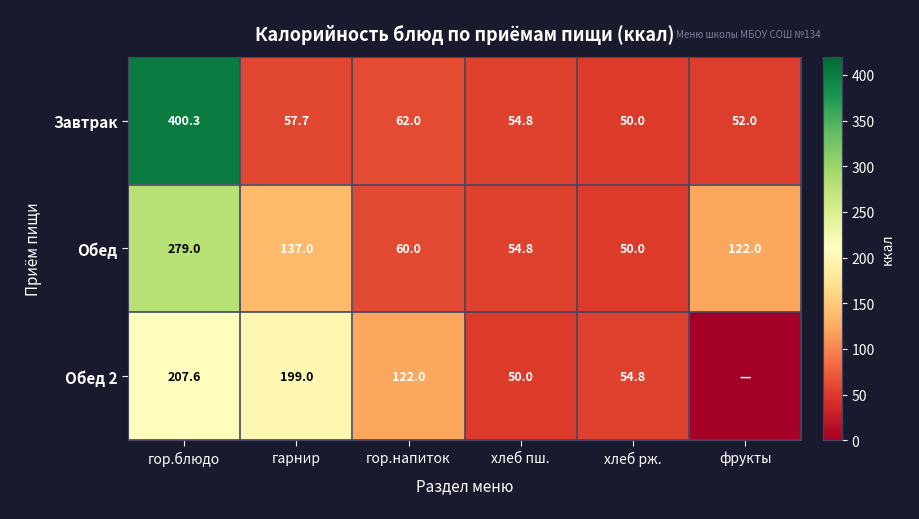

What is the difference between the highest and lowest values at гор.напиток?

62.0